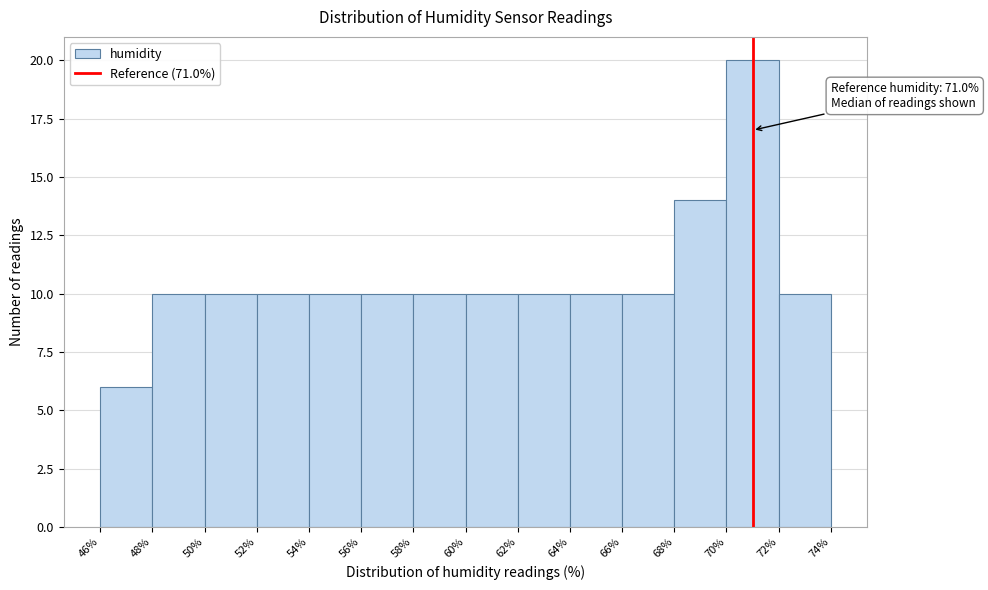

Over which range of the x-axis is the bar tallest?

70% to 72%